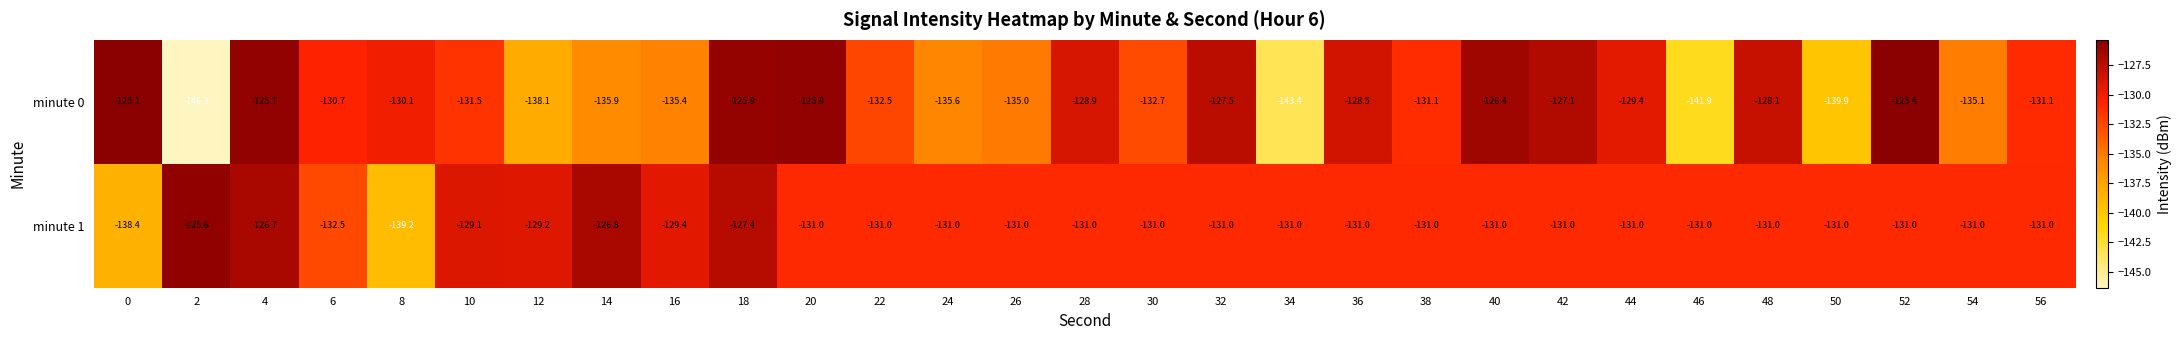

Rank the series at 26 from lowest to highest value.

minute 0, minute 1